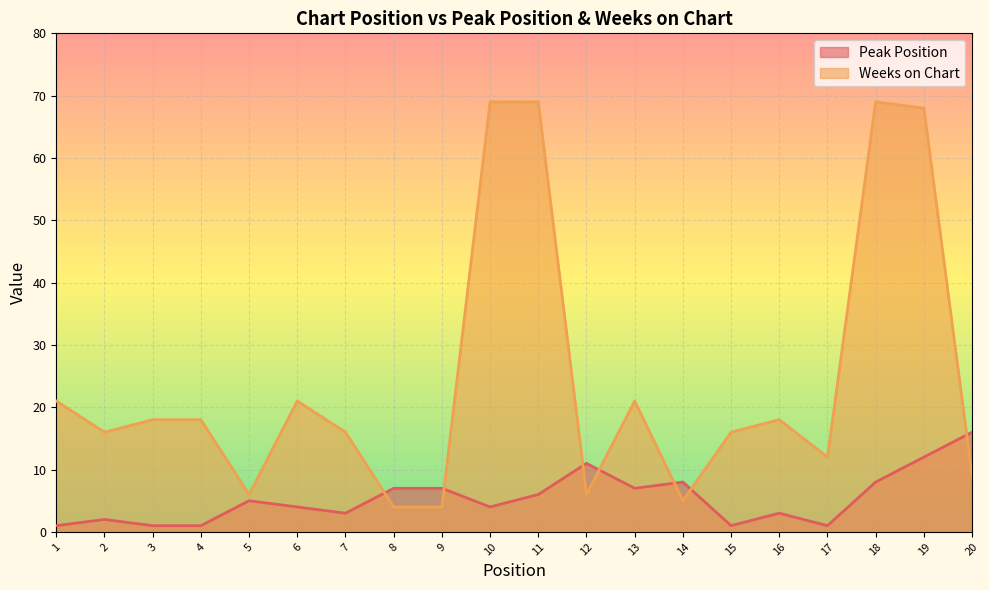

What is the difference between the Weeks on Chart values at 20 and 17?

3